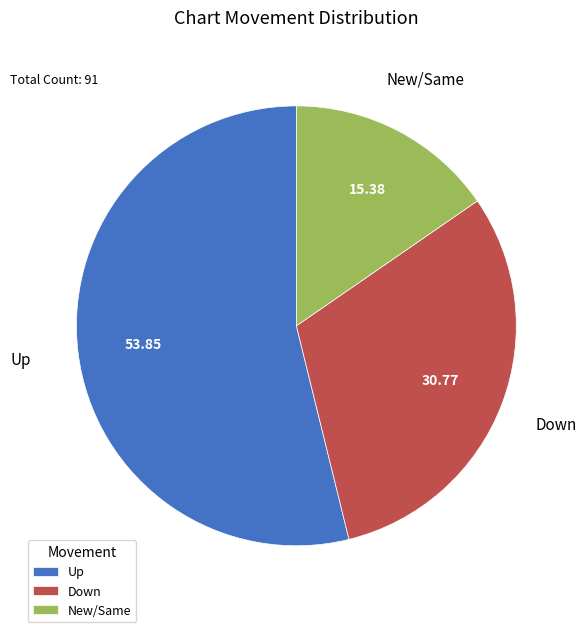

Which slice is the largest?

Up